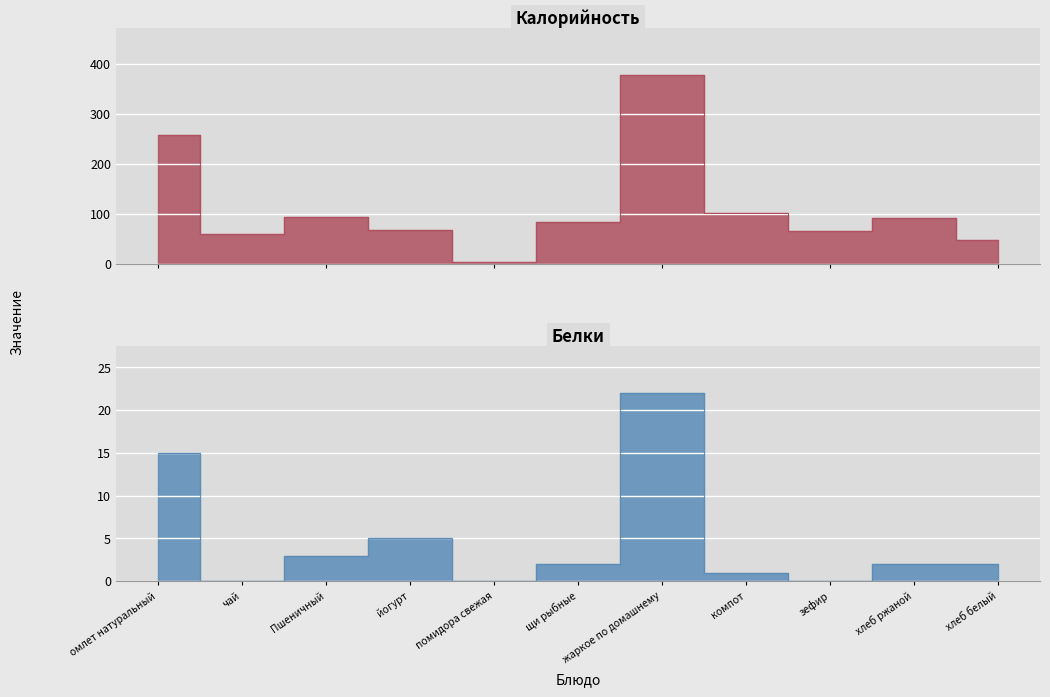

Between компот and зефир, which series saw the biggest shift?

Калорийность